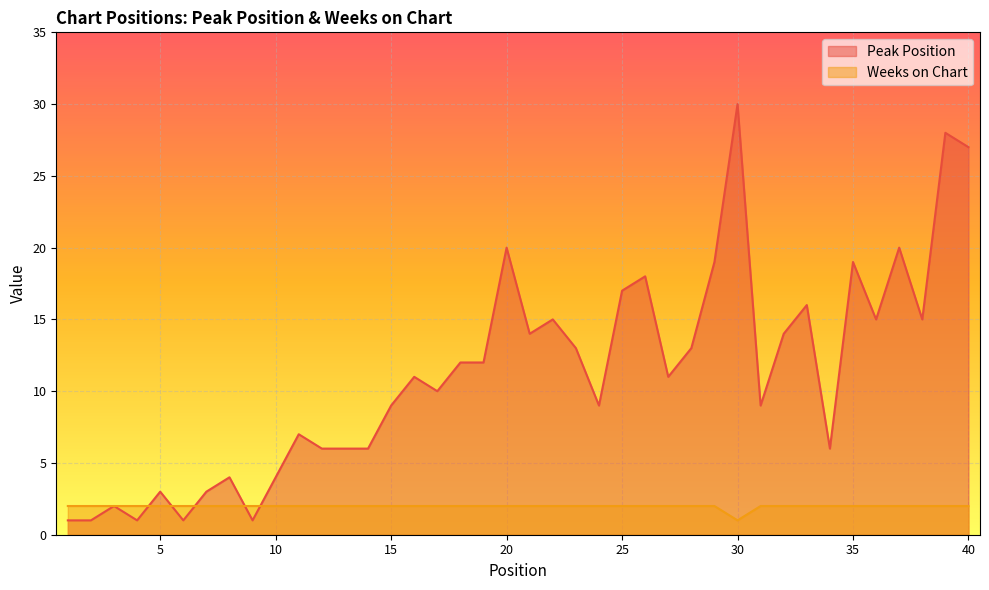

How many categories are shown in the chart?

40